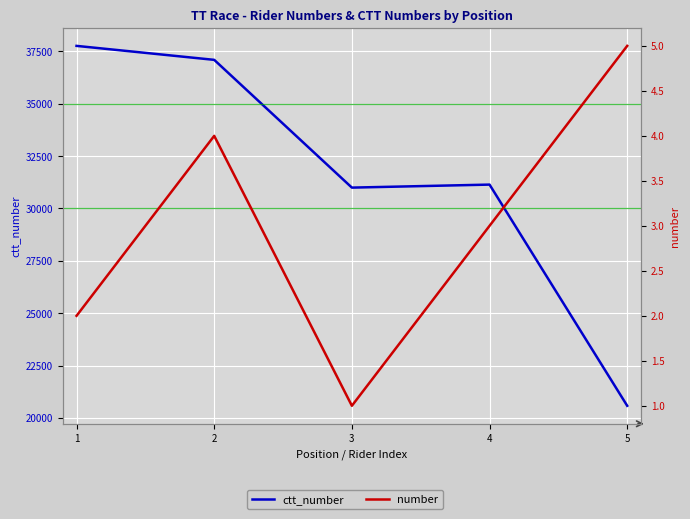

What are all the series names shown in the legend?

ctt_number, number